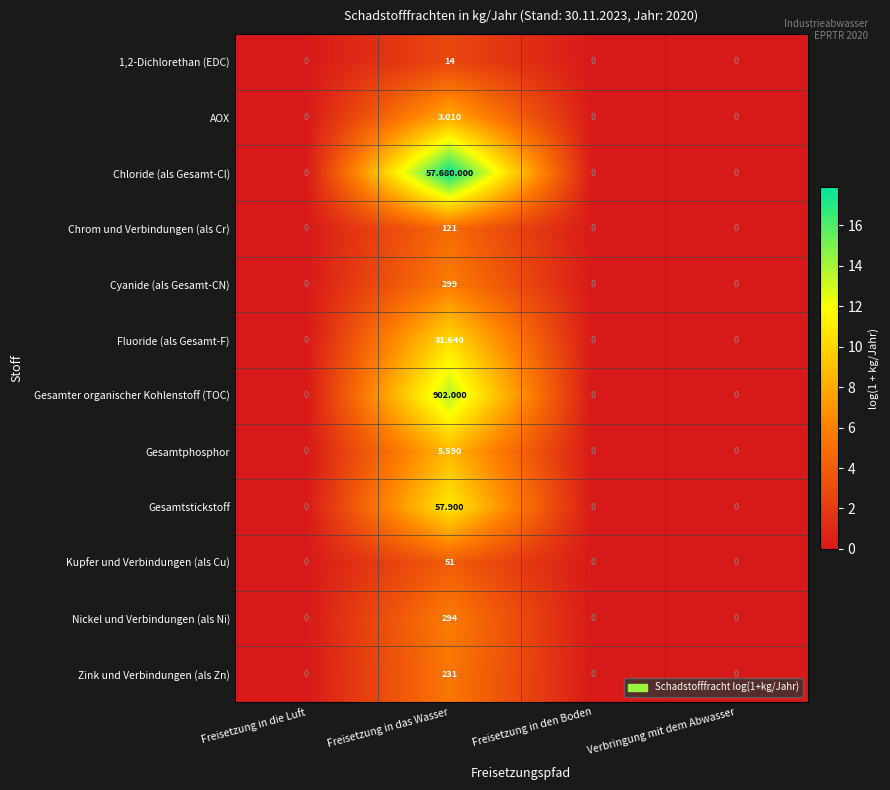

The Chrom und Verbindungen (als Cr) series shows 0.0 at Verbringung mit dem Abwasser. True or false?

True